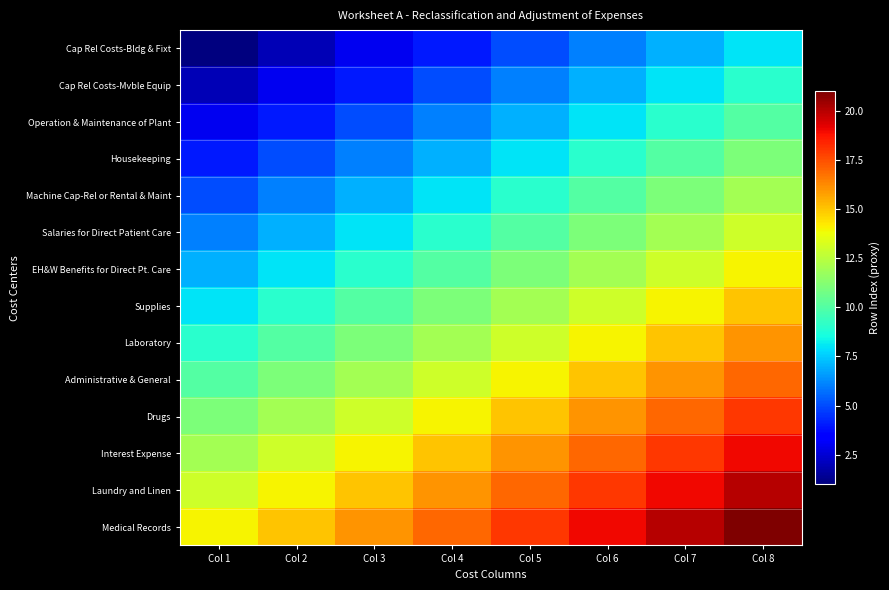

What is the difference between the highest and lowest values at Col 5?

13